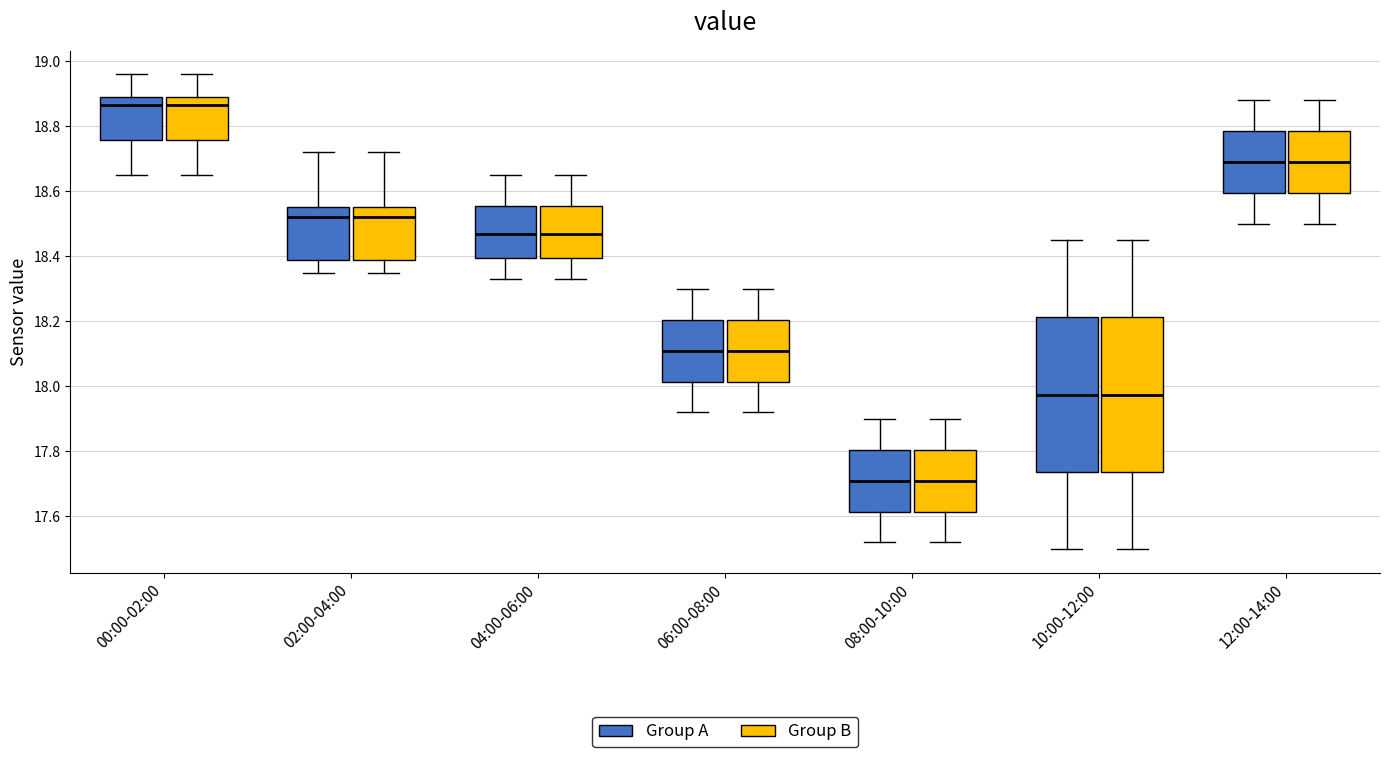

Reading left to right, read every box against the y-axis: the position of its median line, the range the box covers, and the ends of its whiskers. The values are not printed on the chart, so give them approximately, as read against the axis.

00:00-02:00 (Group A): median 18.86, box 18.76 to 18.90, whiskers 18.66 to 18.96
00:00-02:00 (Group B): median 18.86, box 18.76 to 18.90, whiskers 18.66 to 18.96
02:00-04:00 (Group A): median 18.52, box 18.40 to 18.56, whiskers 18.36 to 18.72
02:00-04:00 (Group B): median 18.52, box 18.40 to 18.56, whiskers 18.36 to 18.72
04:00-06:00 (Group A): median 18.48, box 18.40 to 18.56, whiskers 18.34 to 18.66
04:00-06:00 (Group B): median 18.48, box 18.40 to 18.56, whiskers 18.34 to 18.66
06:00-08:00 (Group A): median 18.12, box 18.02 to 18.20, whiskers 17.92 to 18.30
06:00-08:00 (Group B): median 18.12, box 18.02 to 18.20, whiskers 17.92 to 18.30
08:00-10:00 (Group A): median 17.72, box 17.62 to 17.80, whiskers 17.52 to 17.90
08:00-10:00 (Group B): median 17.72, box 17.62 to 17.80, whiskers 17.52 to 17.90
10:00-12:00 (Group A): median 17.98, box 17.74 to 18.22, whiskers 17.50 to 18.46
10:00-12:00 (Group B): median 17.98, box 17.74 to 18.22, whiskers 17.50 to 18.46
12:00-14:00 (Group A): median 18.70, box 18.60 to 18.78, whiskers 18.50 to 18.88
12:00-14:00 (Group B): median 18.70, box 18.60 to 18.78, whiskers 18.50 to 18.88